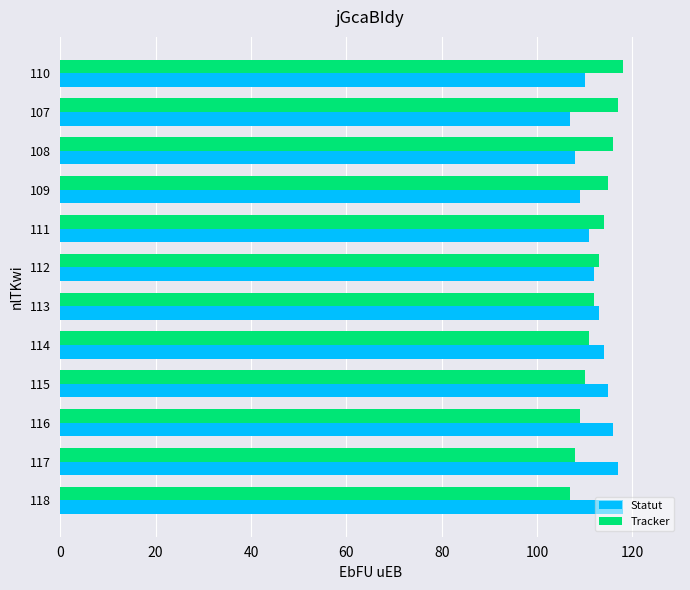

The Tracker series shows 191 at 110. True or false?

False